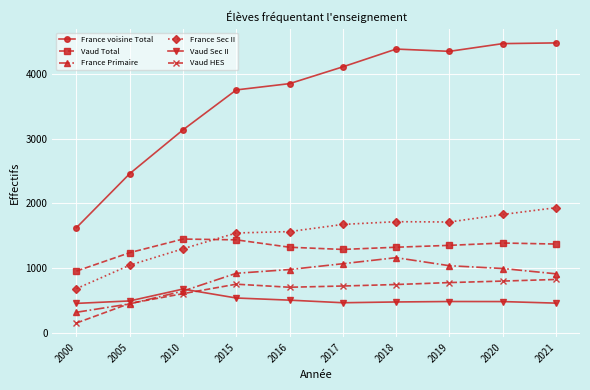

The value of France Primaire at 2015 is 1223. True or false?

False